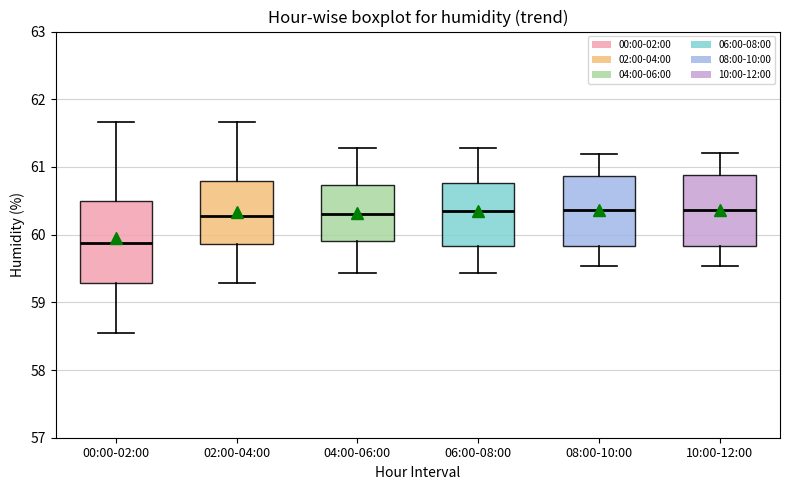

Where is the lower edge of the box for 04:00-06:00 on the y-axis? The values are not printed on the chart, so give them approximately, as read against the axis.

59.9